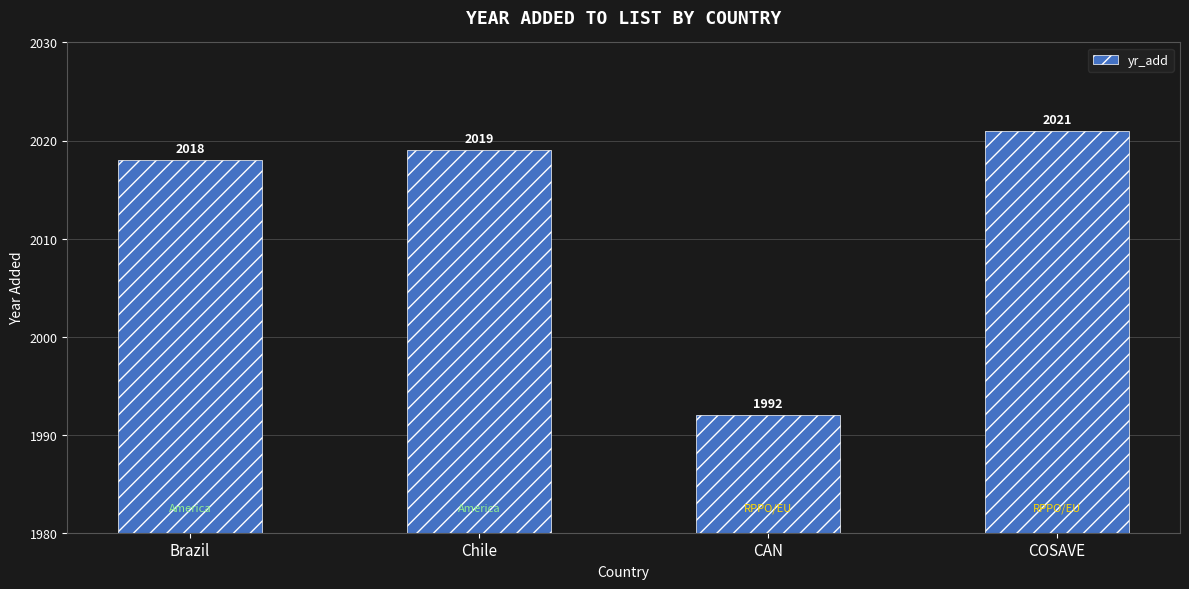

What is the change in value from Brazil to COSAVE?

+3